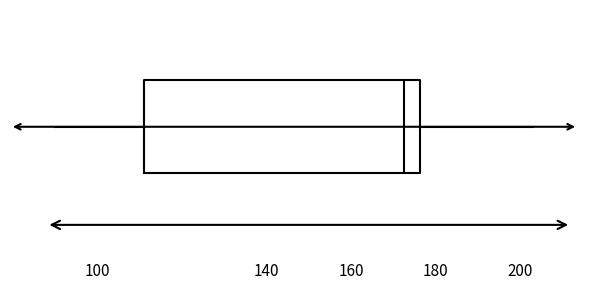

Read this box plot against the x-axis: the position of the median line, the range covered by the box, and the ends of both whiskers. The values are not printed on the chart, so give them approximately, as read against the axis.

median 172, box 112 to 176, whiskers 90 to 204